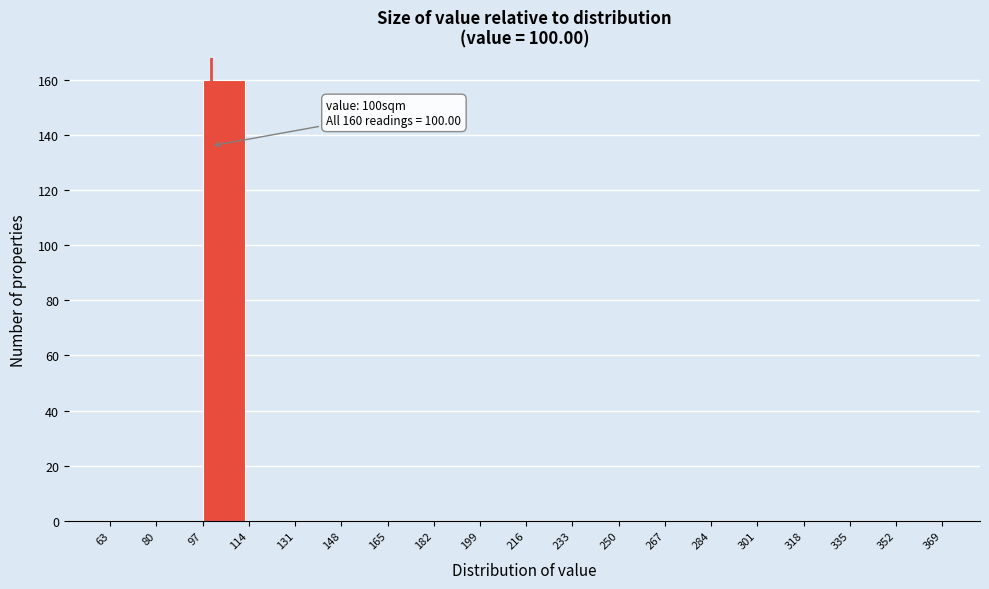

Over which range of the x-axis is the bar tallest?

97 to 114